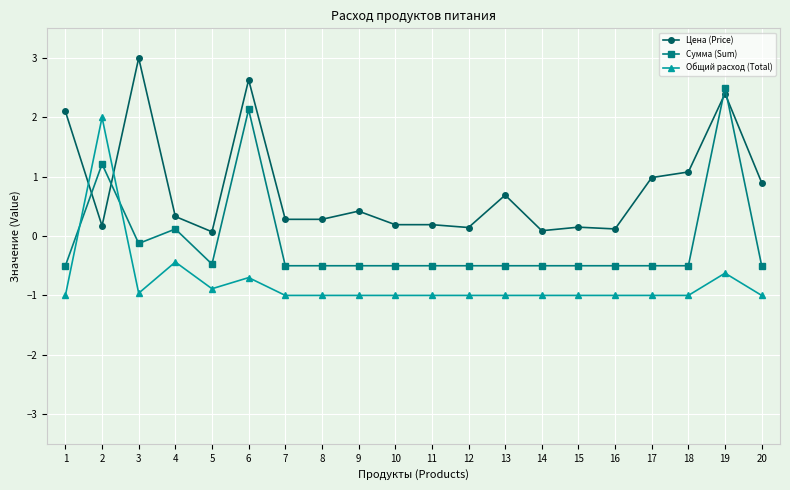

How many values in Сумма (Sum) are above zero?

4